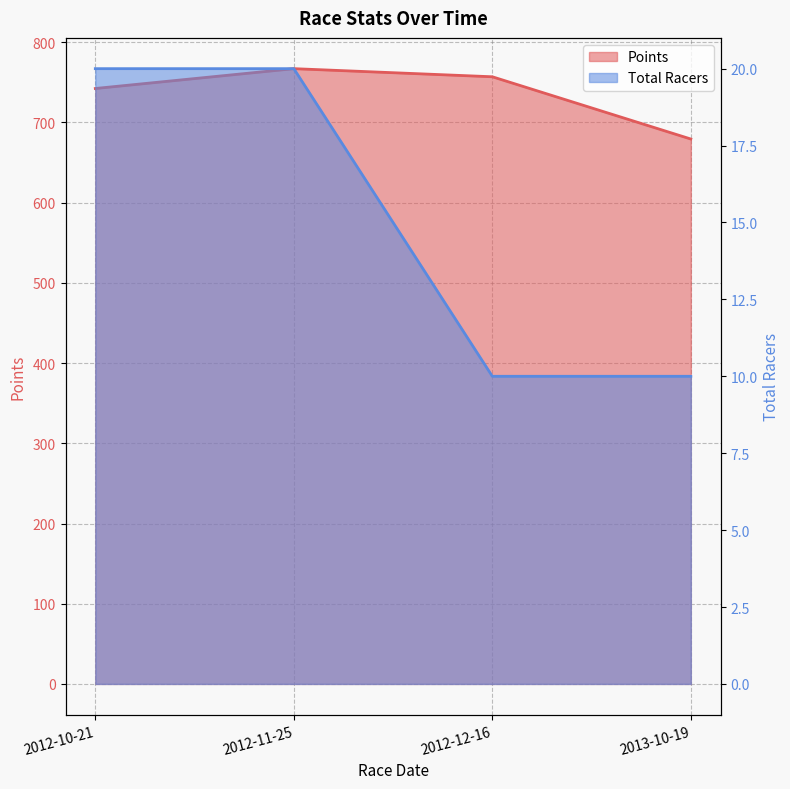

Read the Points value at 2012-11-25.

767.1